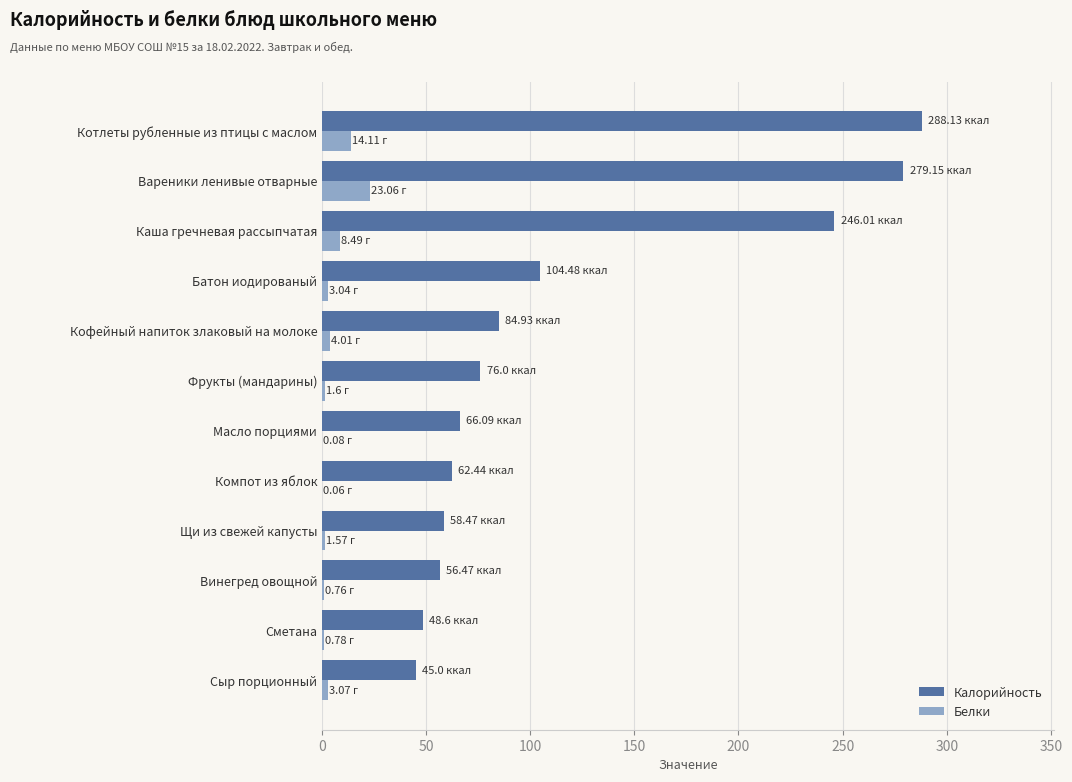

Which series has the largest total across all categories?

Калорийность